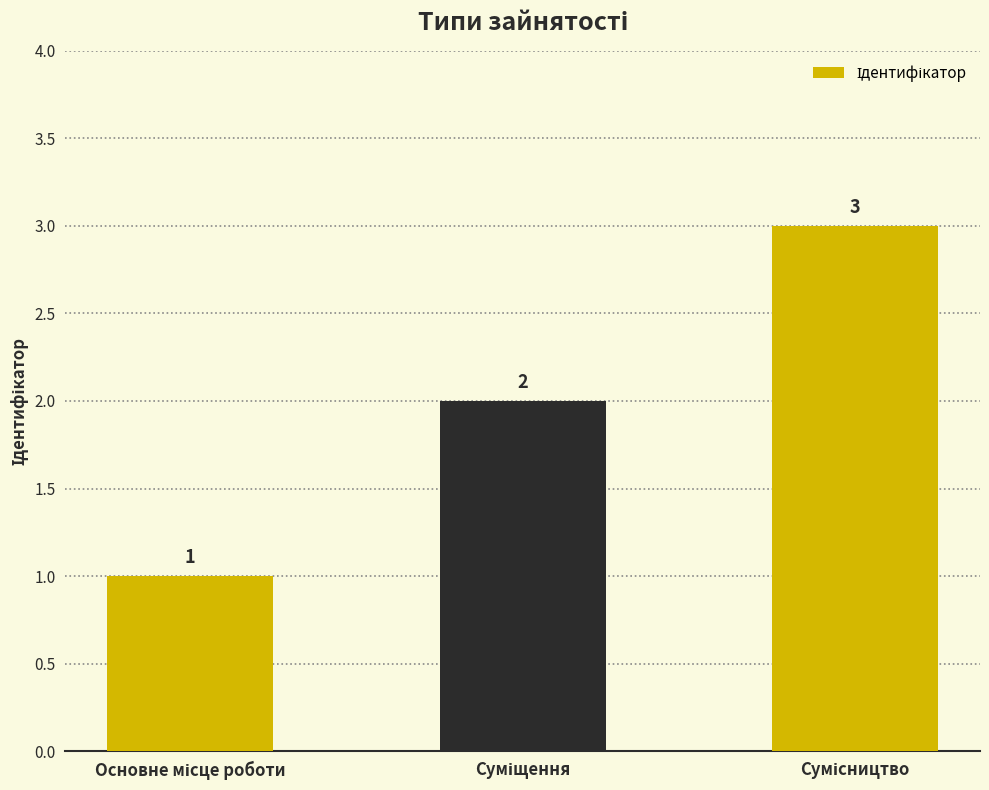

What is the sum of all values?

6